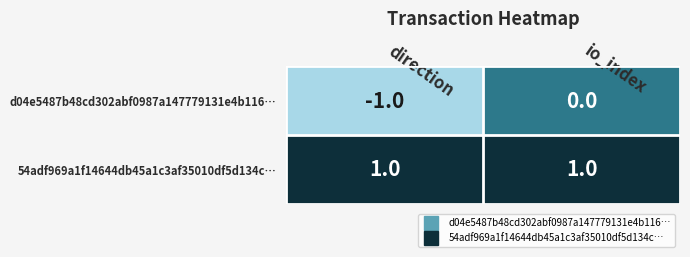

Which category has the lowest value across all series?

direction